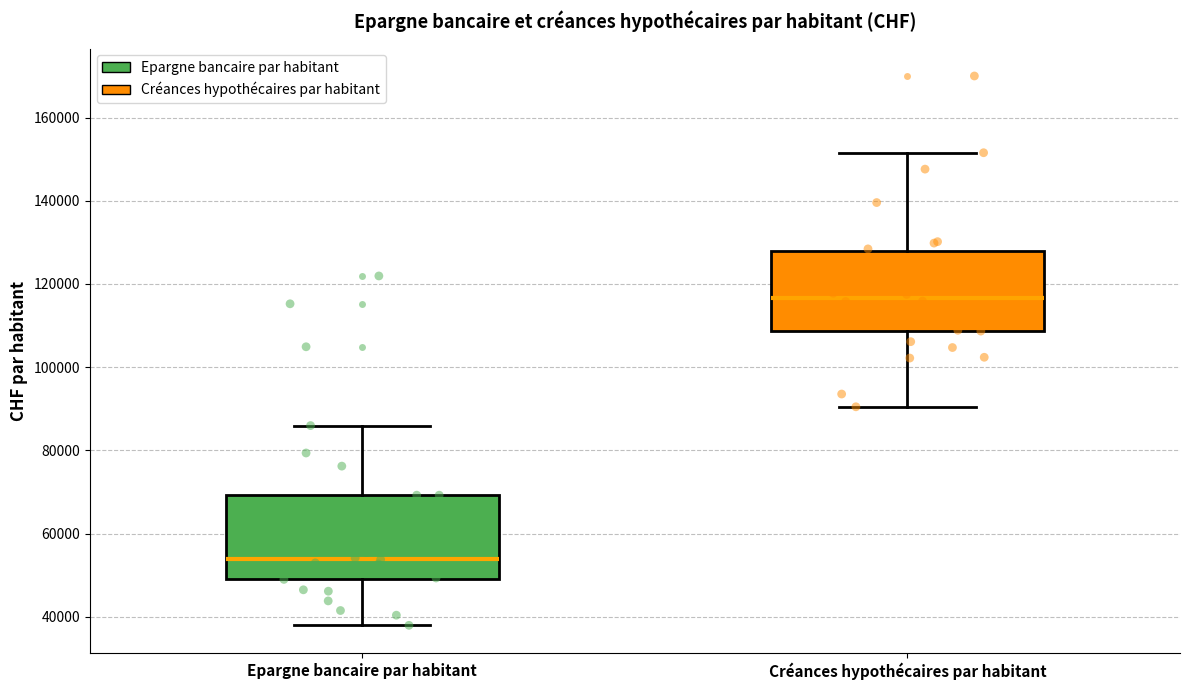

Where is the upper edge of the box for Epargne bancaire par habitant on the y-axis? The values are not printed on the chart, so give them approximately, as read against the axis.

70000